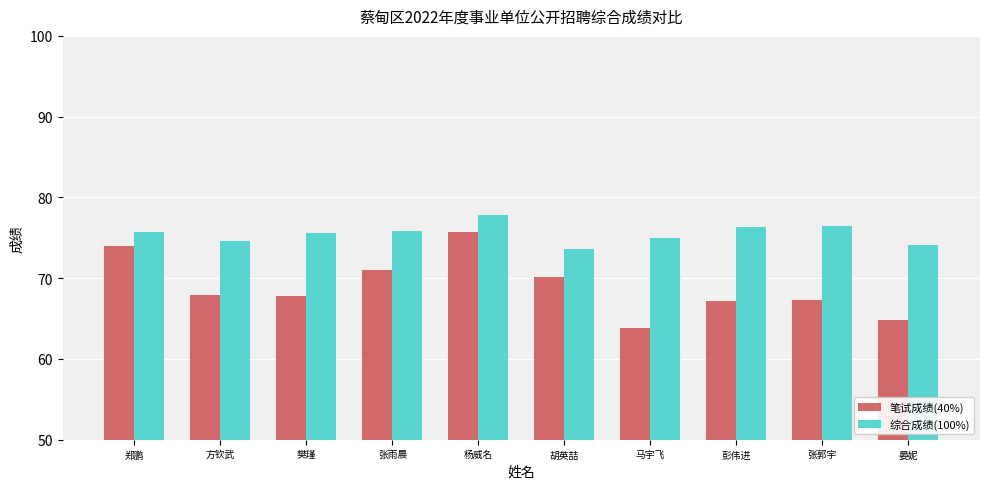

True or false: 笔试成绩(40%) has a value of 67.8 at 樊瑾.

True